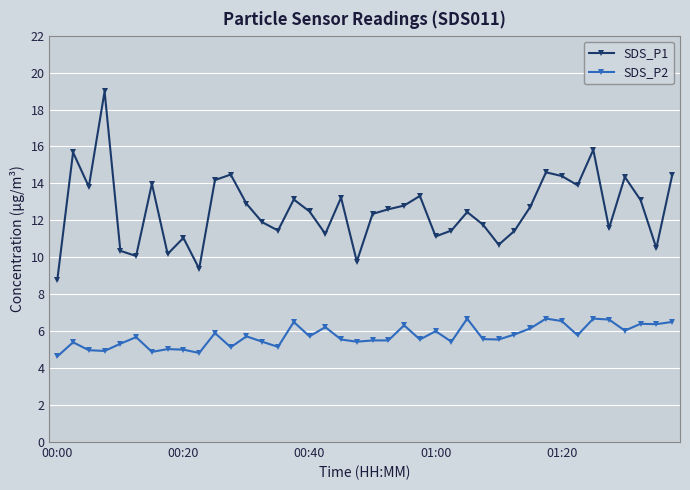

What are all the series names shown in the legend?

SDS_P1, SDS_P2